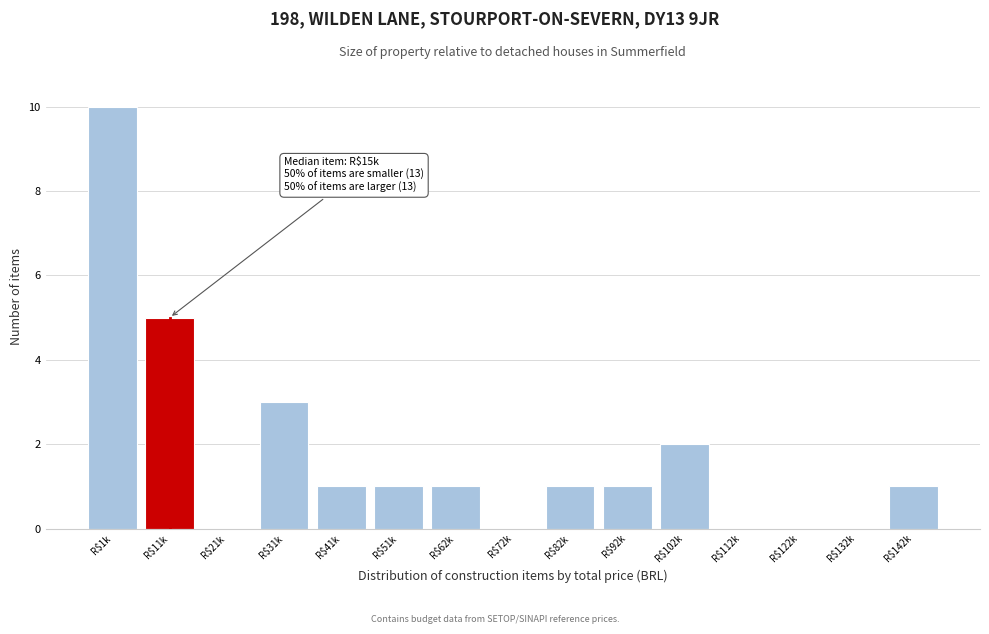

The value at R$72k is 5. True or false?

False